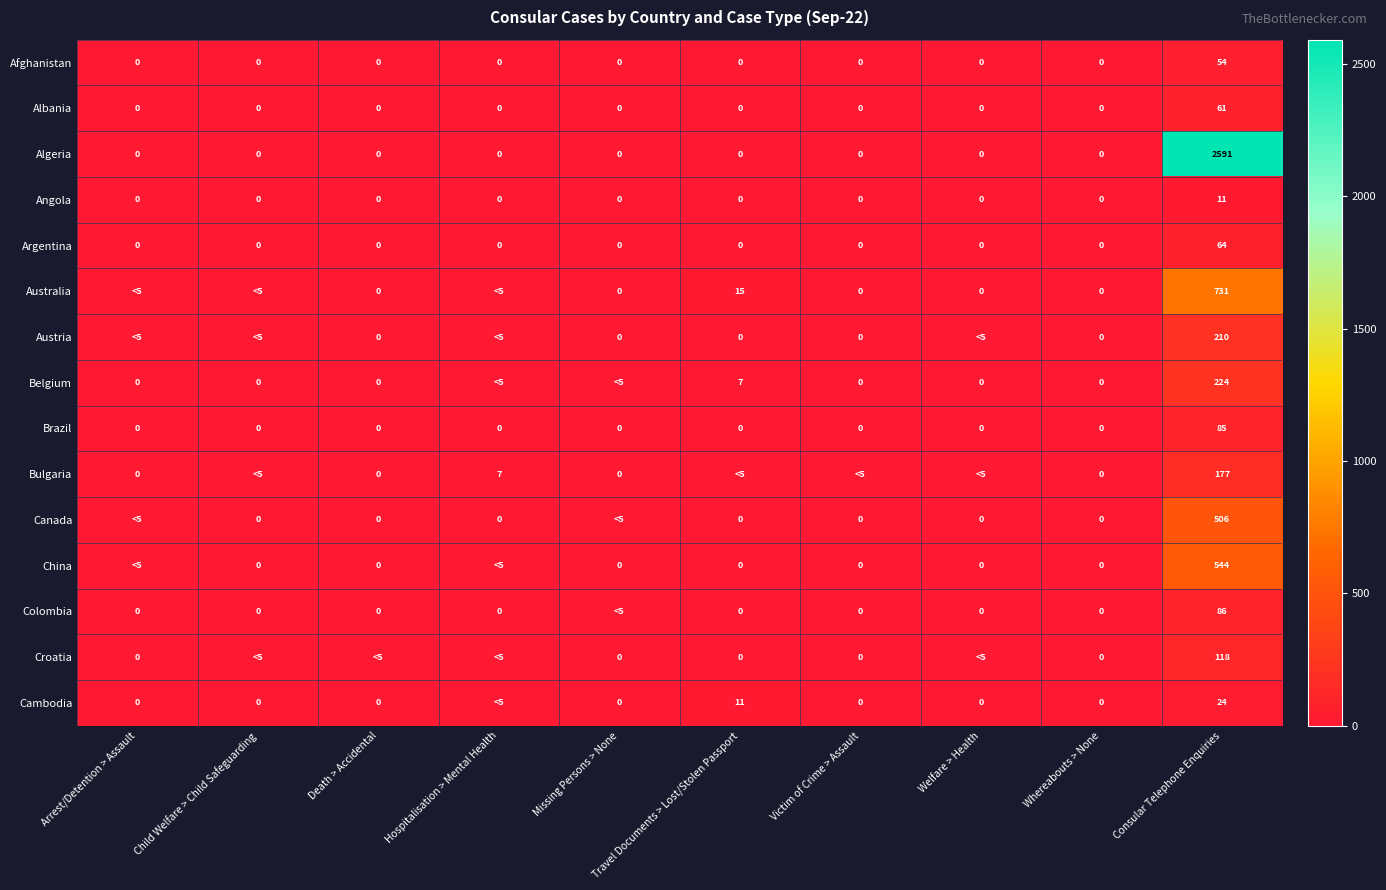

The Algeria series shows 1636 at Whereabouts > None. True or false?

False